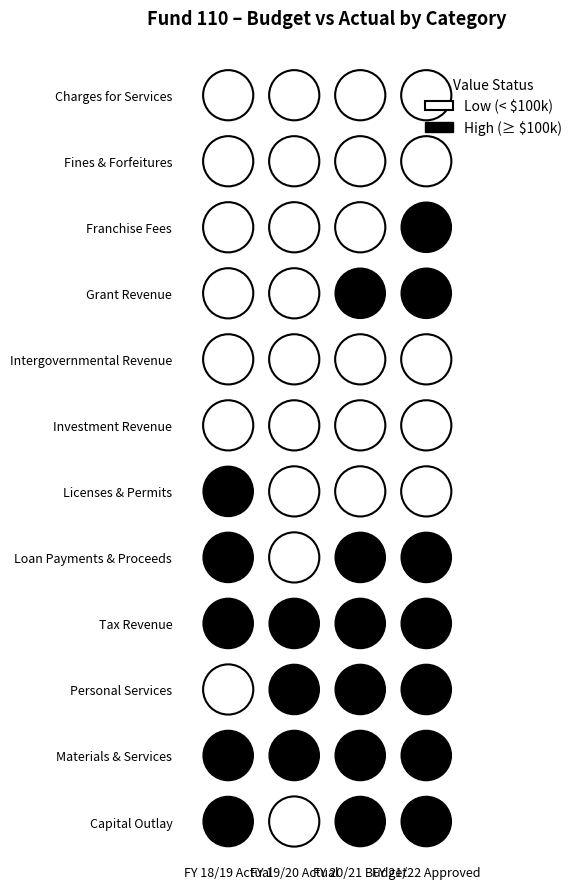

Reading left to right, extract all data points from this chart.

Charges for Services: 6627	5483	7960	6760
Fines & Forfeitures: 1940	2824	2500	3146
Franchise Fees: 52206	62927	97756	100735
Grant Revenue: 16639	72137	423846	615700
Intergovernmental Revenue: 33690	37137	36936	42407
Investment Revenue: 9438	5069	5826	2500
Licenses & Permits: 176433	73993	16151	16075
Loan Payments & Proceeds: 530000	0	240743	500000
Tax Revenue: 147569	150731	150274	155739
Personal Services: 95983	102263	136820	151268
Materials & Services: 307118	267344	155270	263420
Capital Outlay: 724768	28187	856456	1242815